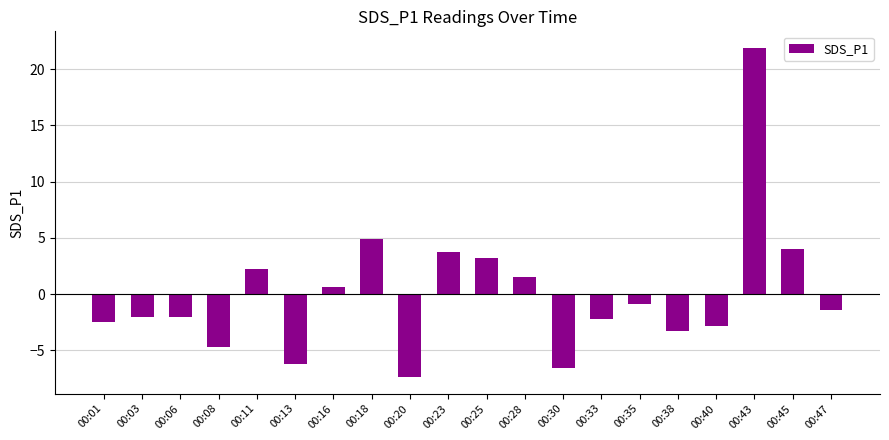

Between 00:20 and 00:33, which is larger?

00:33